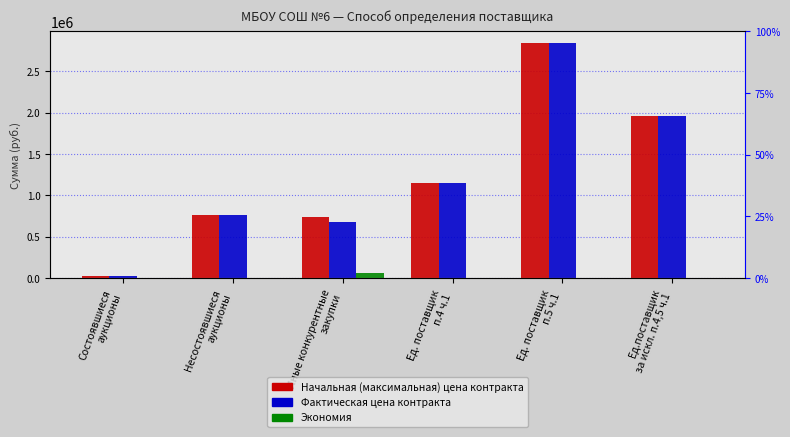

What is the minimum value for Начальная (максимальная) цена контракта?

26100.0